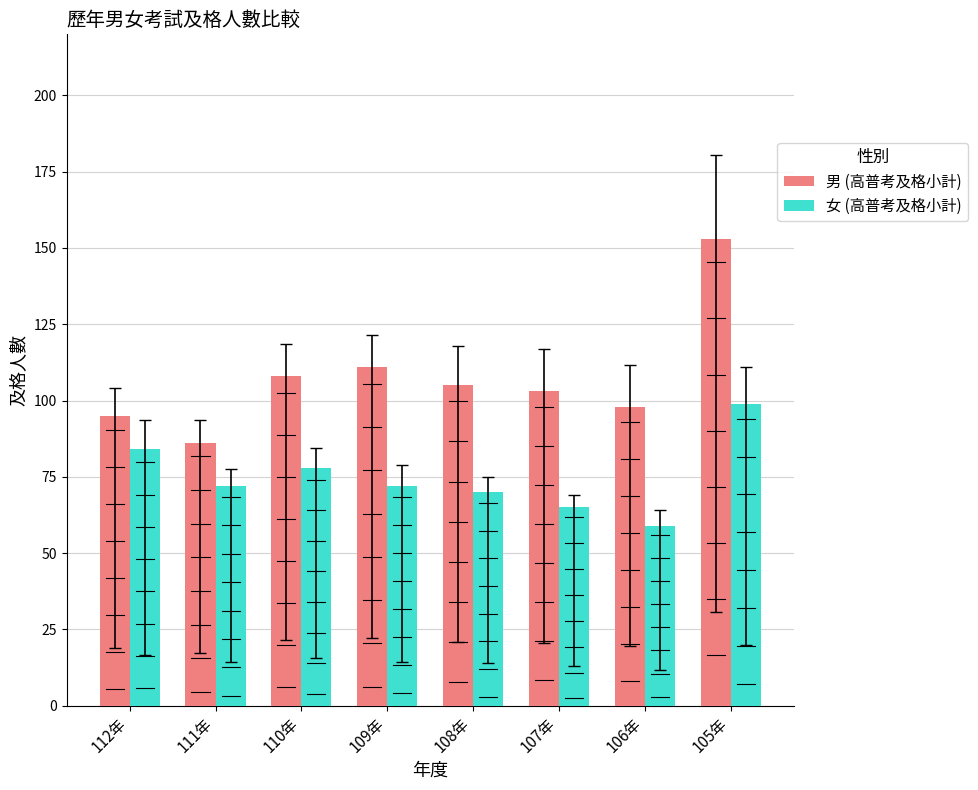

Which series changed the most between 107年 and 105年?

男 (高普考及格小計)